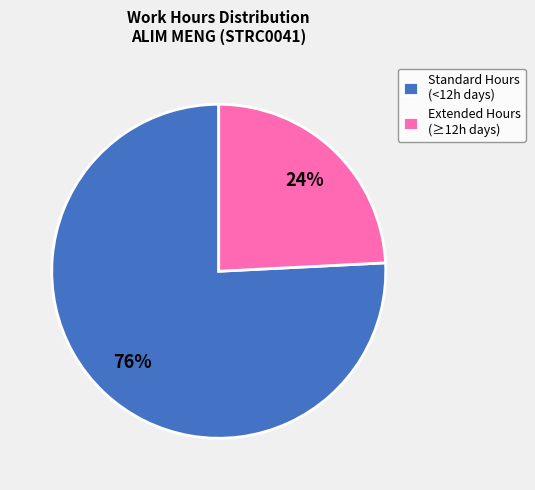

What is the ratio of the value at Extended Hours (≥12h days) to the value at Standard Hours (<12h days)?

0.3